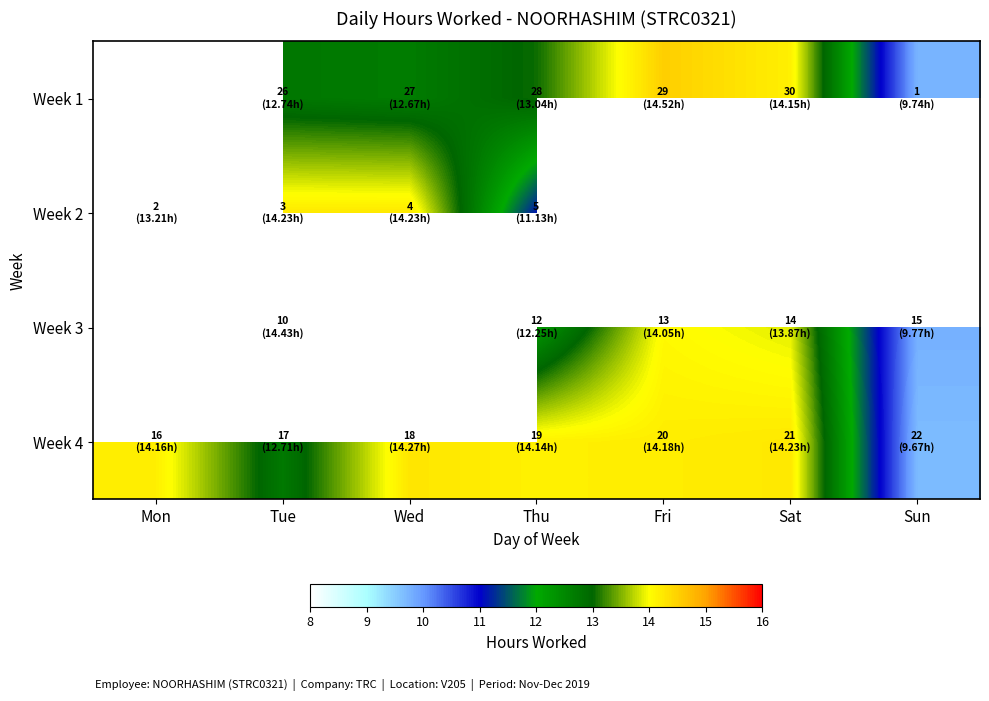

Which series changed the most between Fri and Sun?

Week 1